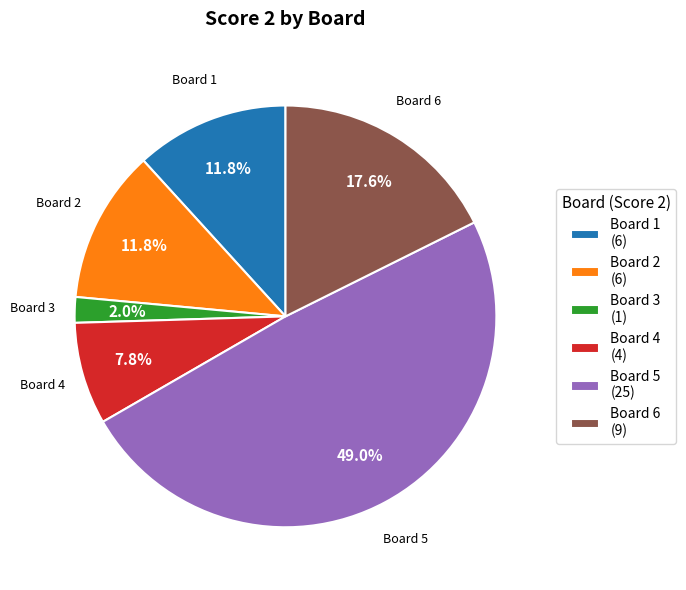

Is there any slice that represents more than half of the pie?

No